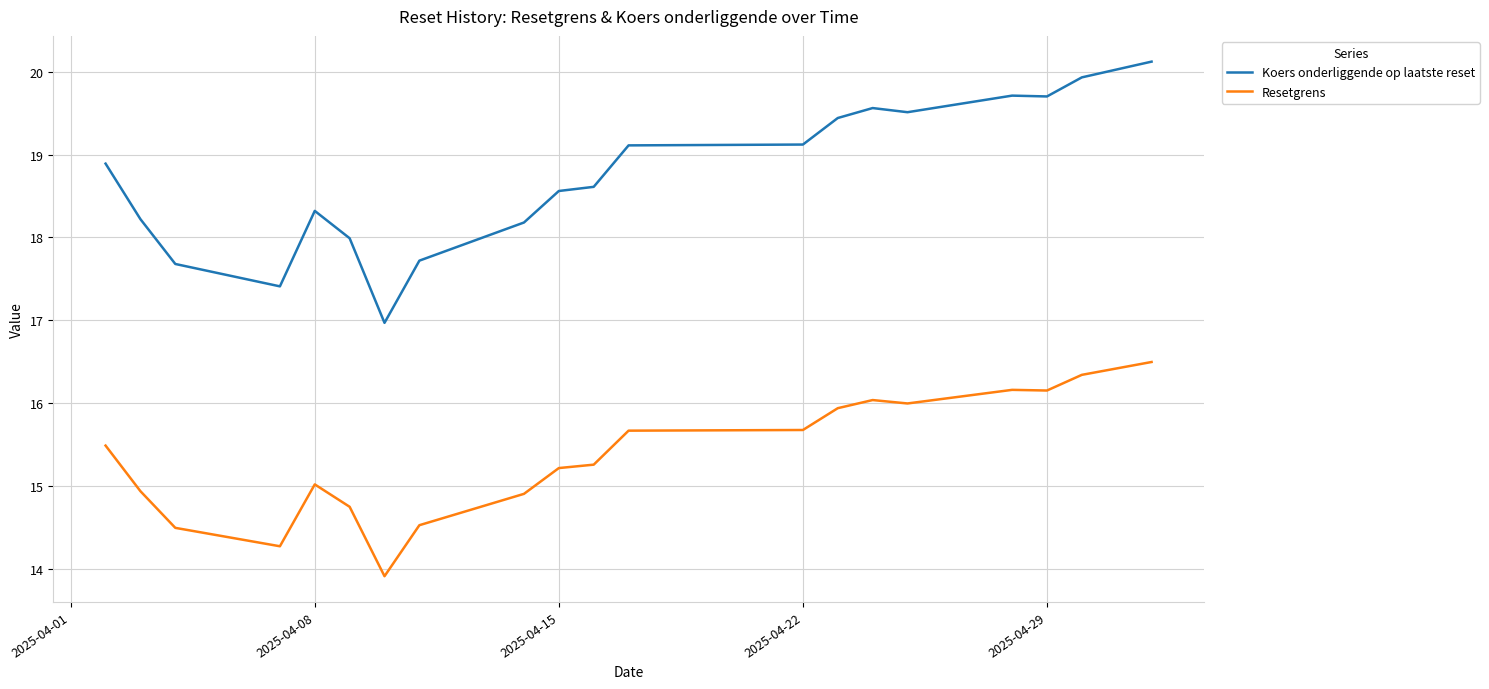

Which series has the largest total across all categories?

Koers onderliggende op laatste reset